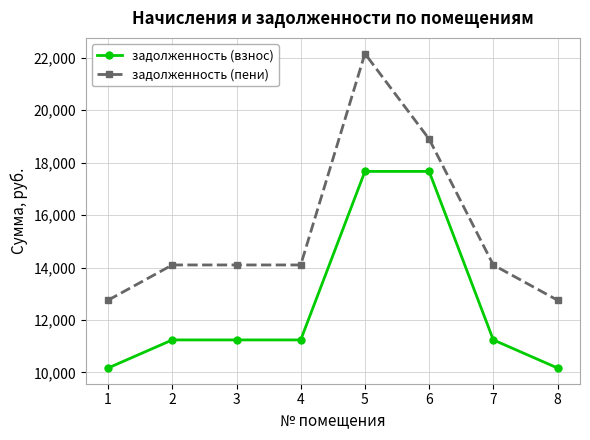

Rank the series at 1 from lowest to highest value.

задолженность (взнос), задолженность (пени)